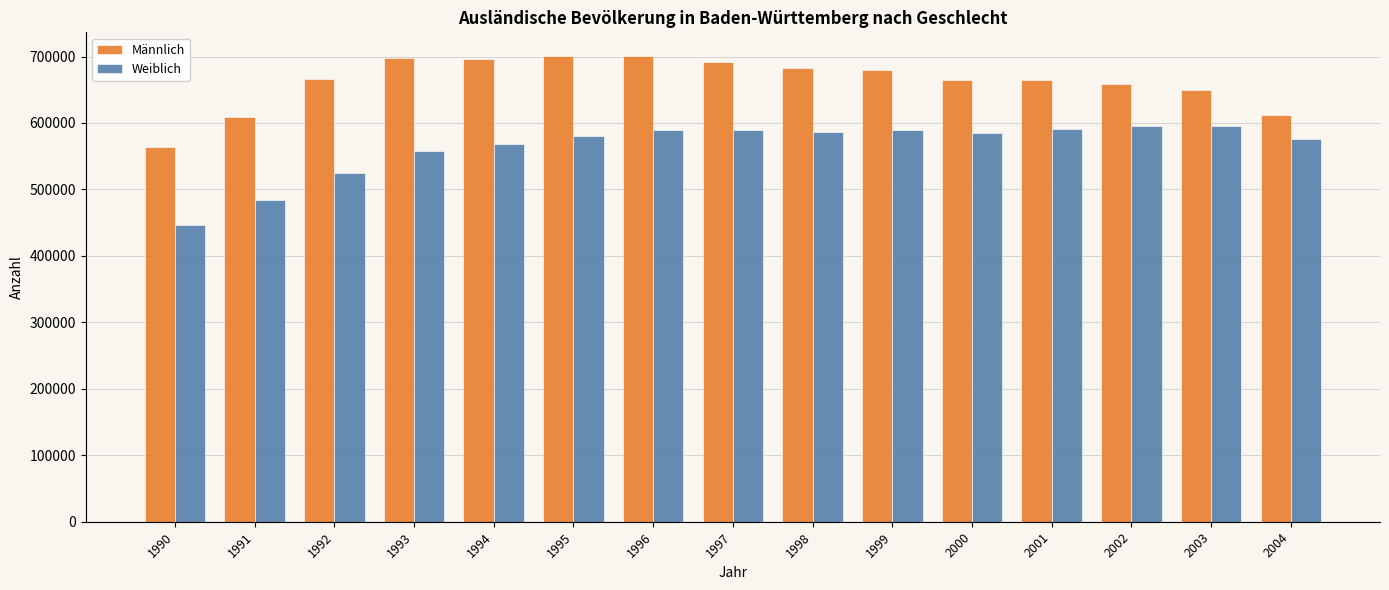

What is the maximum value for Männlich?

701305